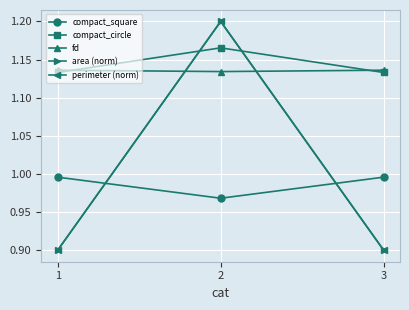

Does the chart have visible grid lines?

Yes